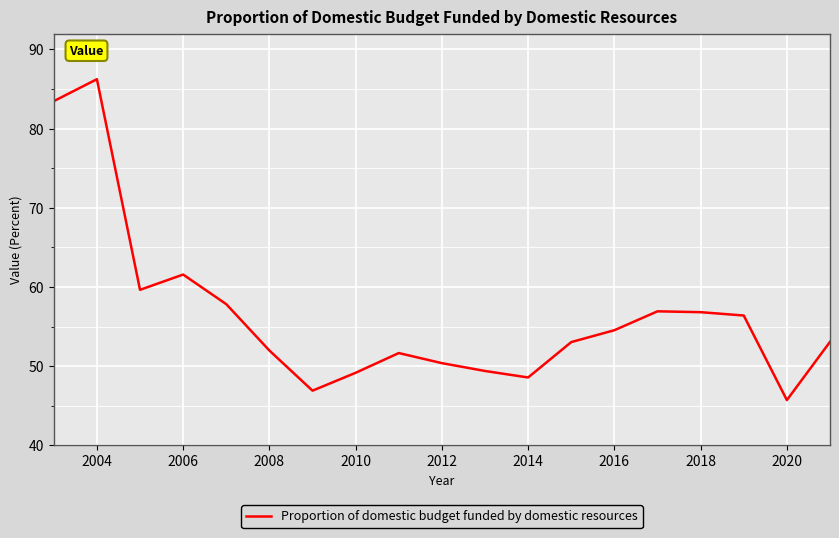

What is the greatest value displayed?

86.2